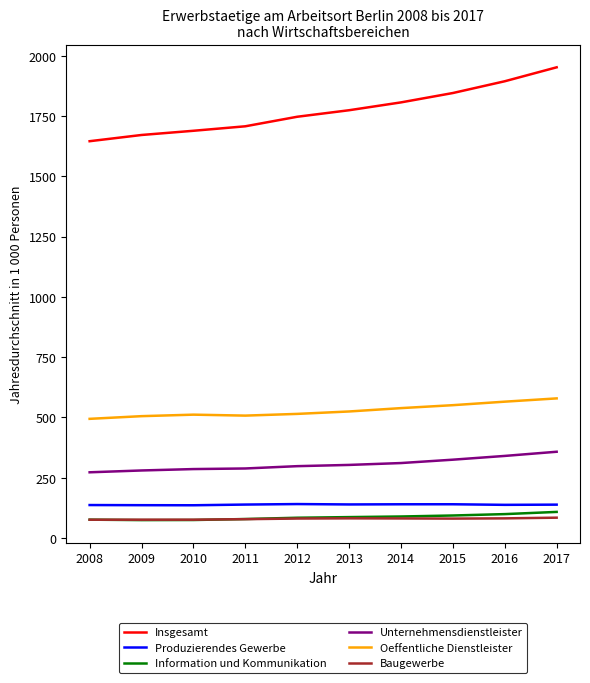

How many series are shown in this chart?

6